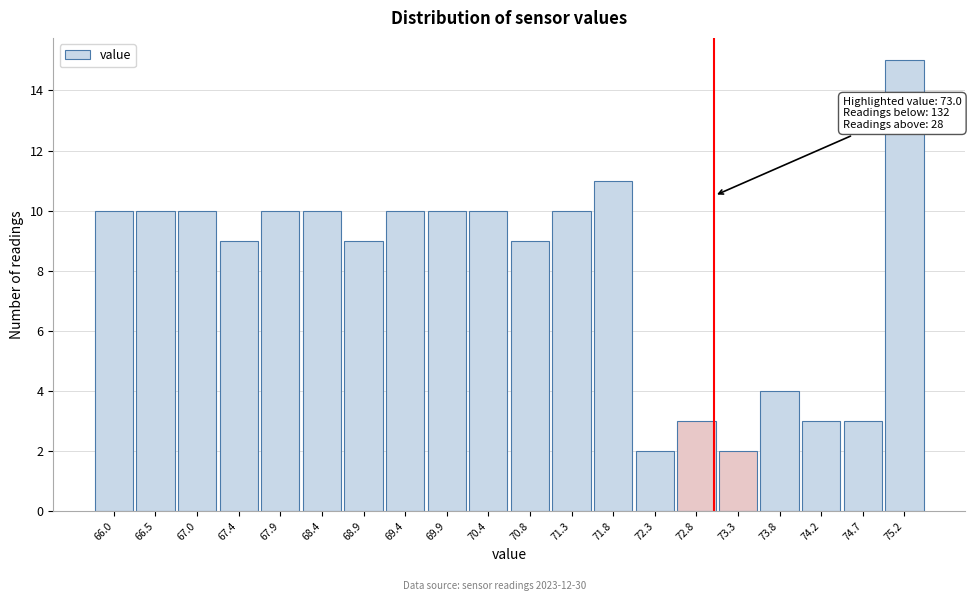

Which range on the x-axis has the tallest bar?

74.95 to 75.45